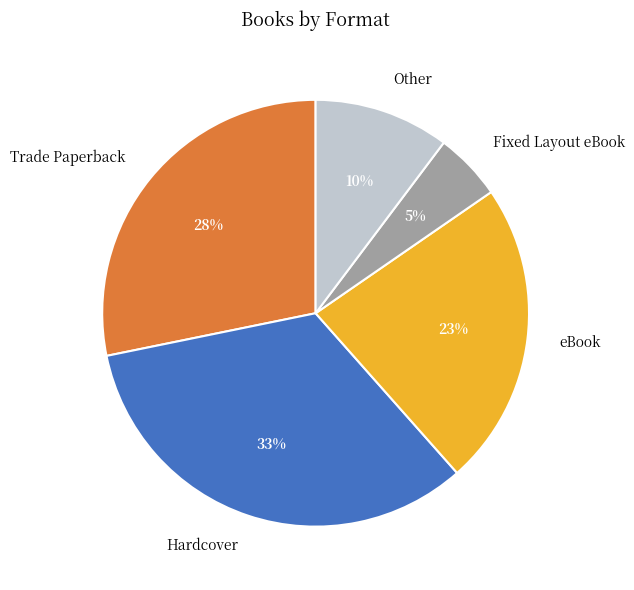

Count the number of slices in the pie.

5